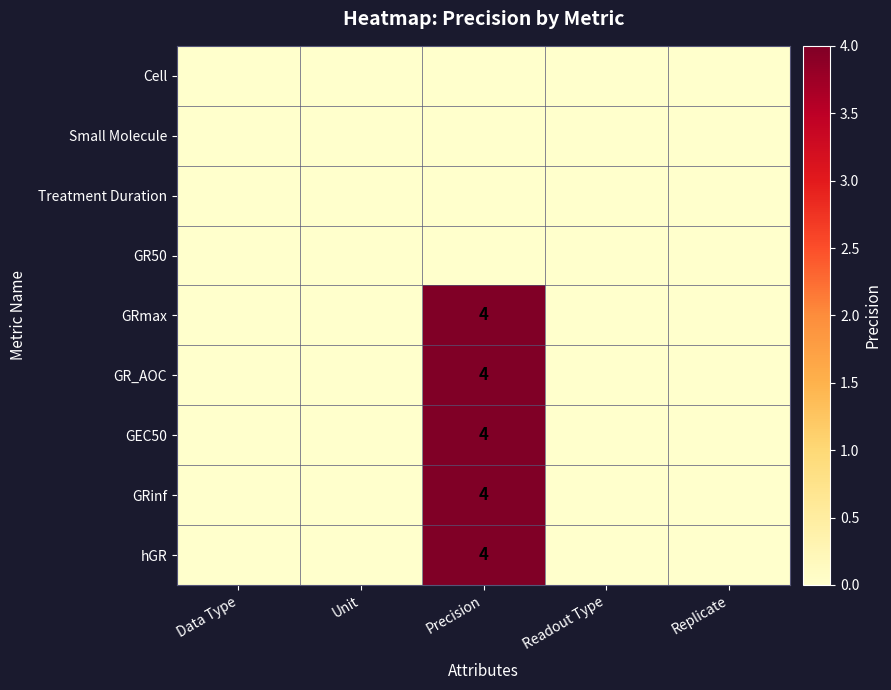

True or false: GR_AOC has a value of 4 at Precision.

True